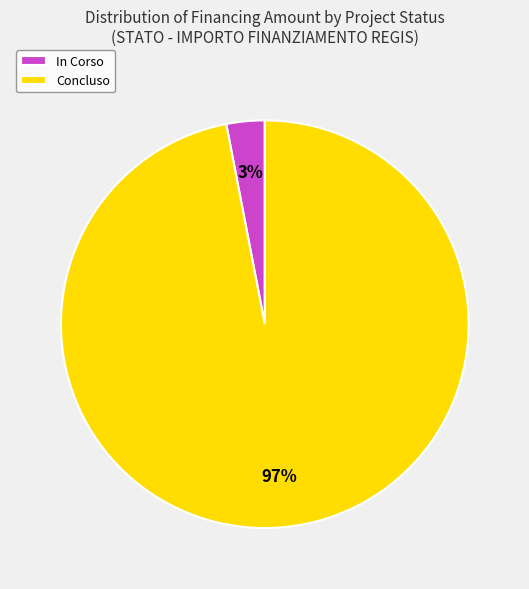

To the nearest percent, what percentage of the pie is In Corso?

3%